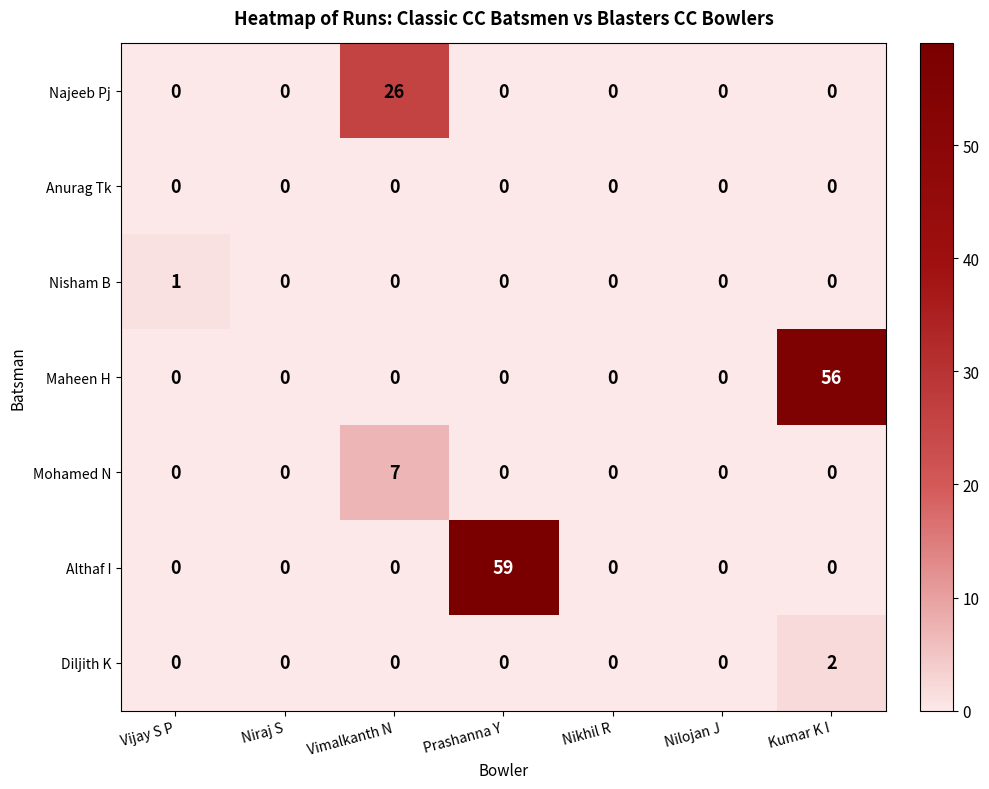

What is the average value of the Najeeb Pj series?

4